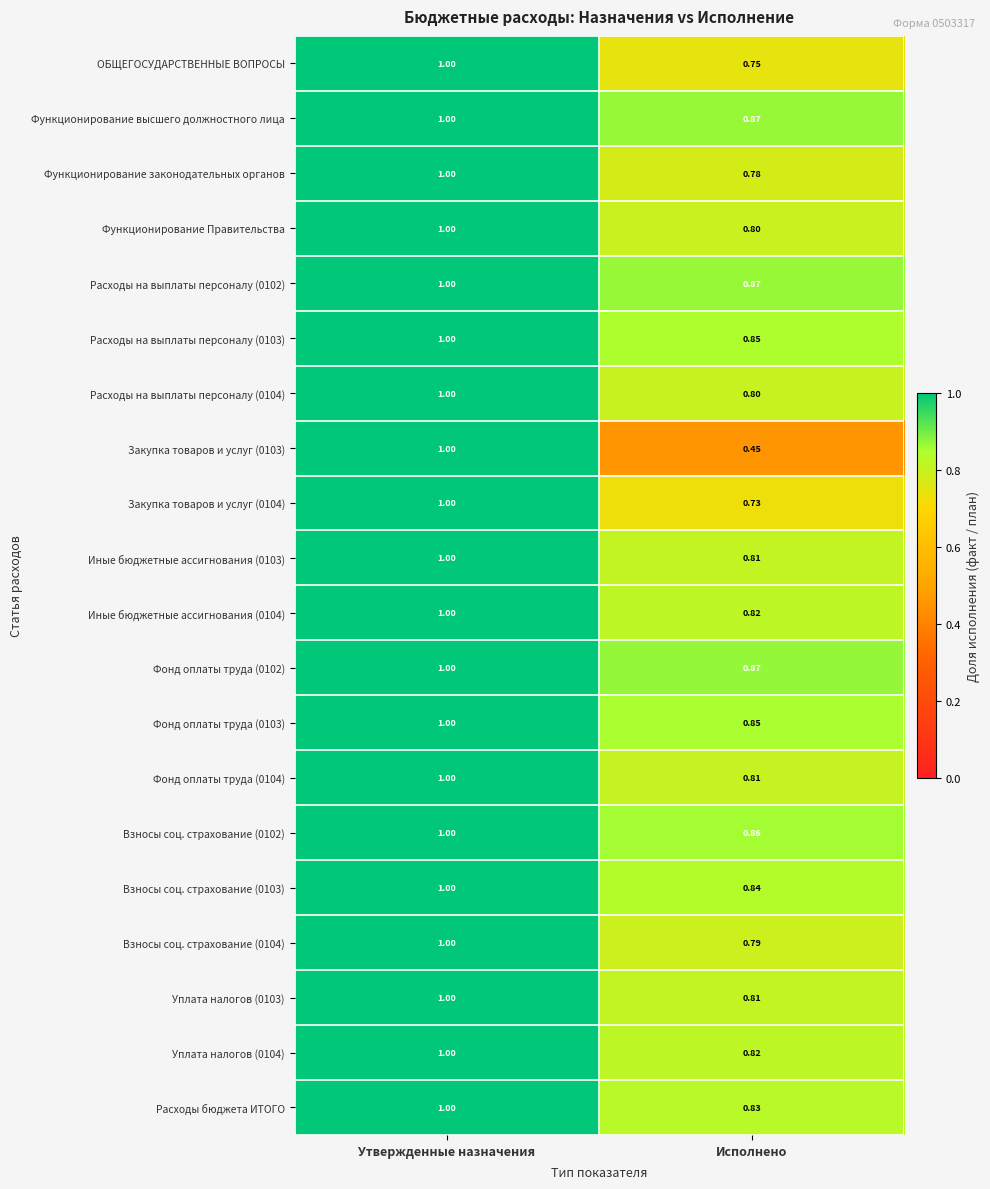

Which category has the highest value in the Расходы бюджета ИТОГО series?

Утвержденные назначения